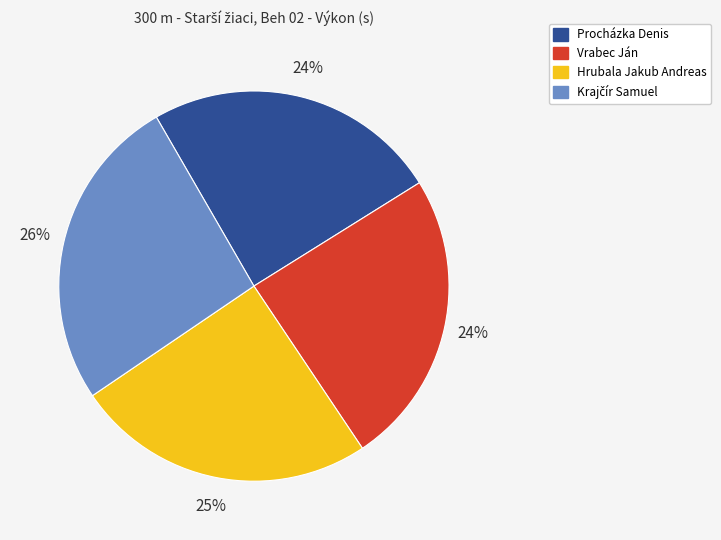

Approximately how many times larger is the value at Hrubala Jakub Andreas compared to Vrabec Ján?

1.0